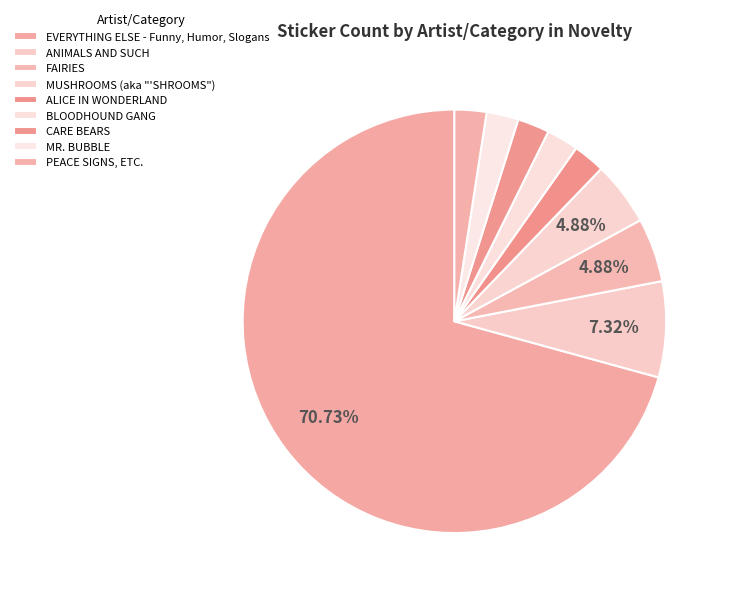

Combined, what portion of the pie is BLOODHOUND GANG and MR. BUBBLE?

4.9%